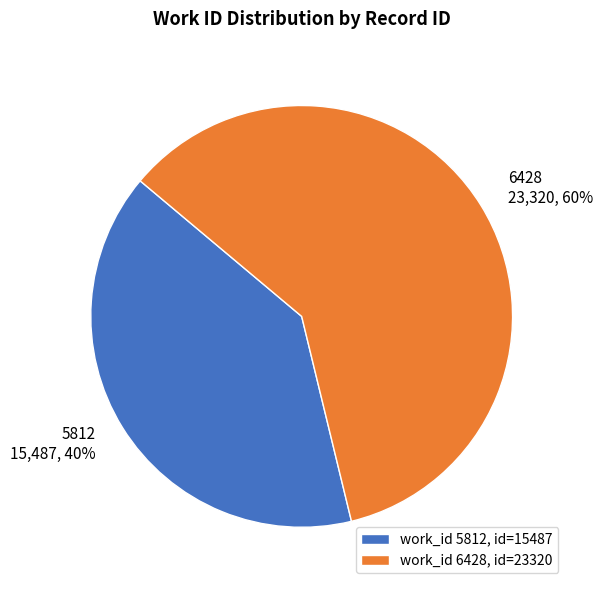

What is the ratio of the value at work_id 5812, id=15487 to the value at work_id 6428, id=23320?

0.7